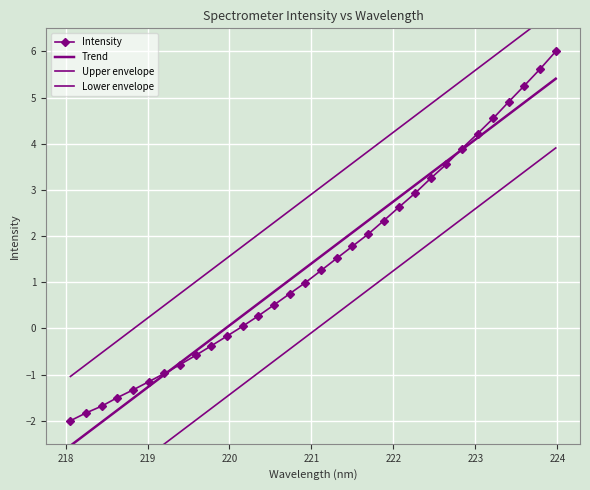

What are all the series names shown in the legend?

Intensity, Trend, Upper envelope, Lower envelope